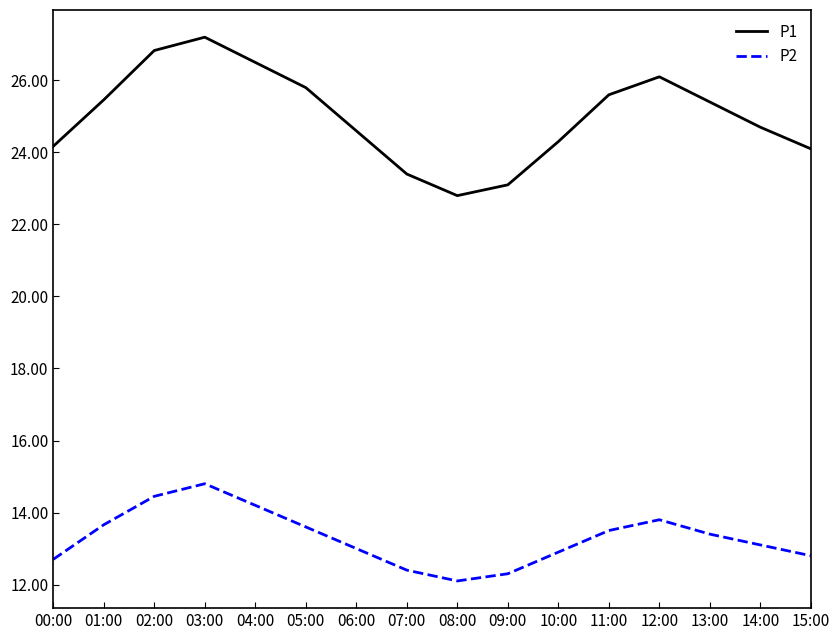

What is the average value of the P1 series?

25.0